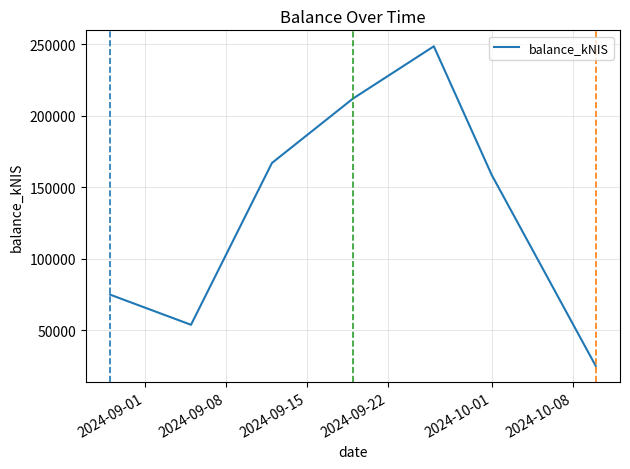

What is the difference between the maximum and second lowest values?

194893.8